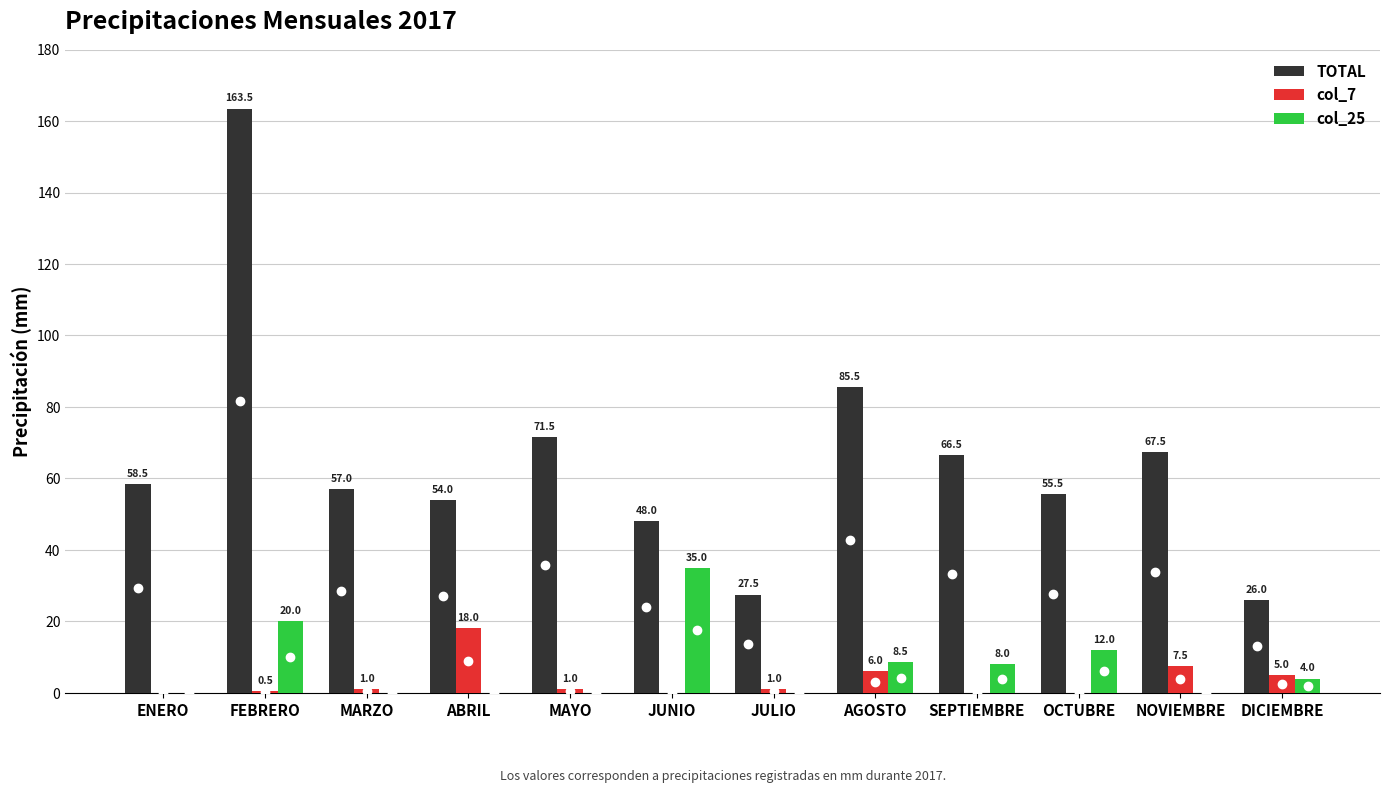

At which label does col_7 reach its peak?

ABRIL